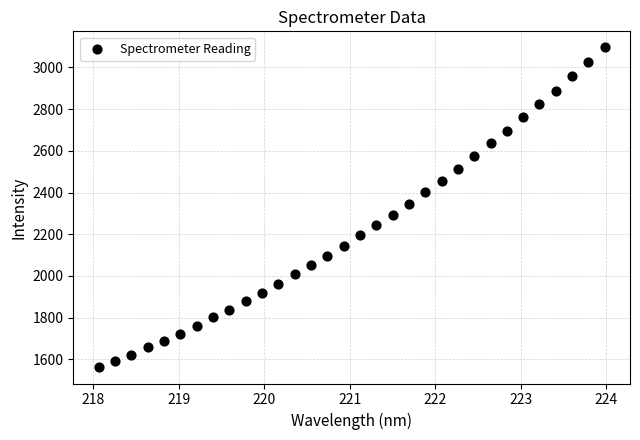

What is the range of Y values (max minus min)?

1535.4